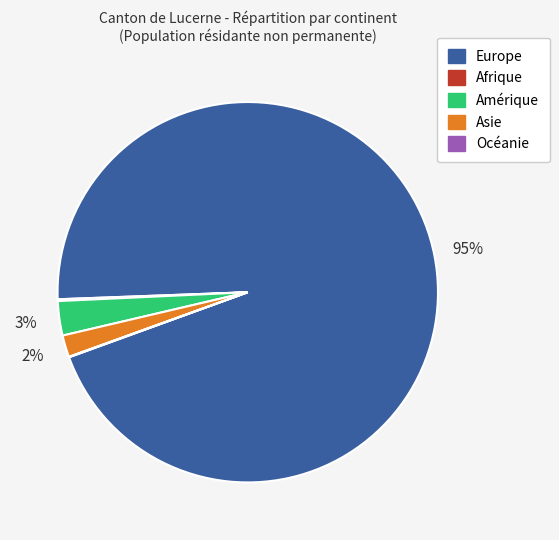

To the nearest percent, what is the average slice percentage?

20%